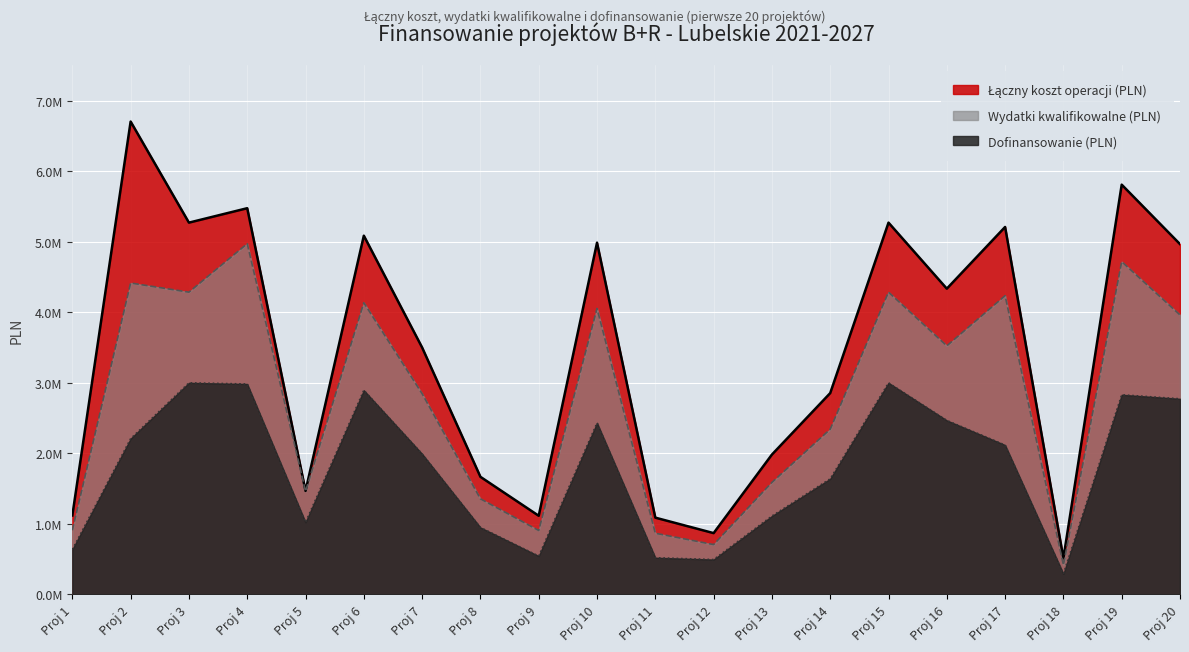

True or false: Wydatki kwalifikowalne (PLN) has more than 0 points higher than both neighbors.

True